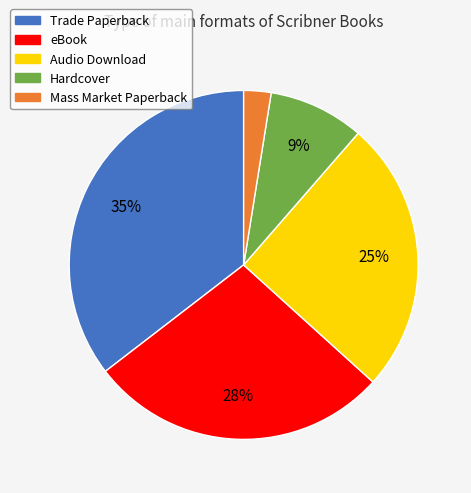

Combined, do eBook and Mass Market Paperback account for over 50%?

No